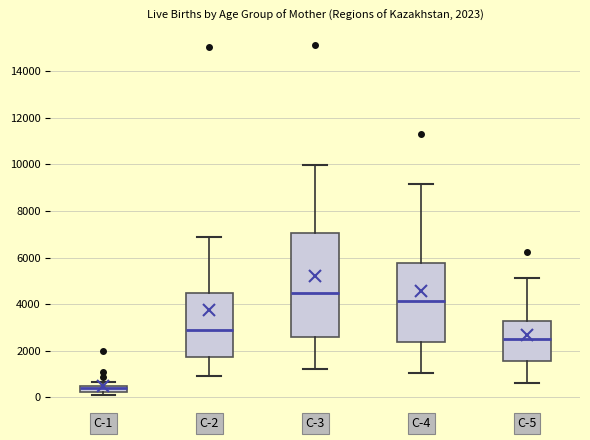

Which box's median line is the highest?

C-3